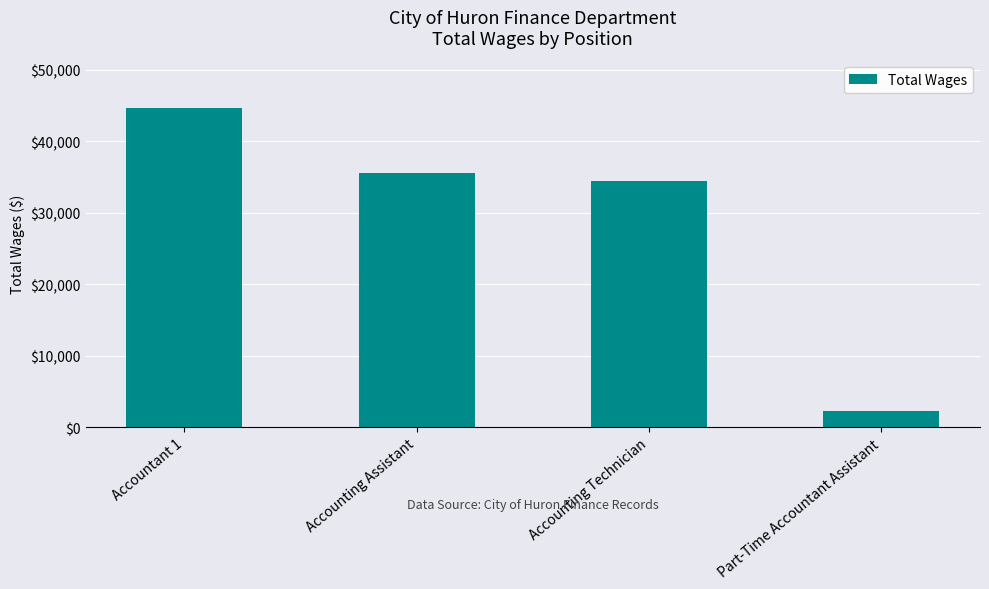

Does the chart contain stacked bars?

No